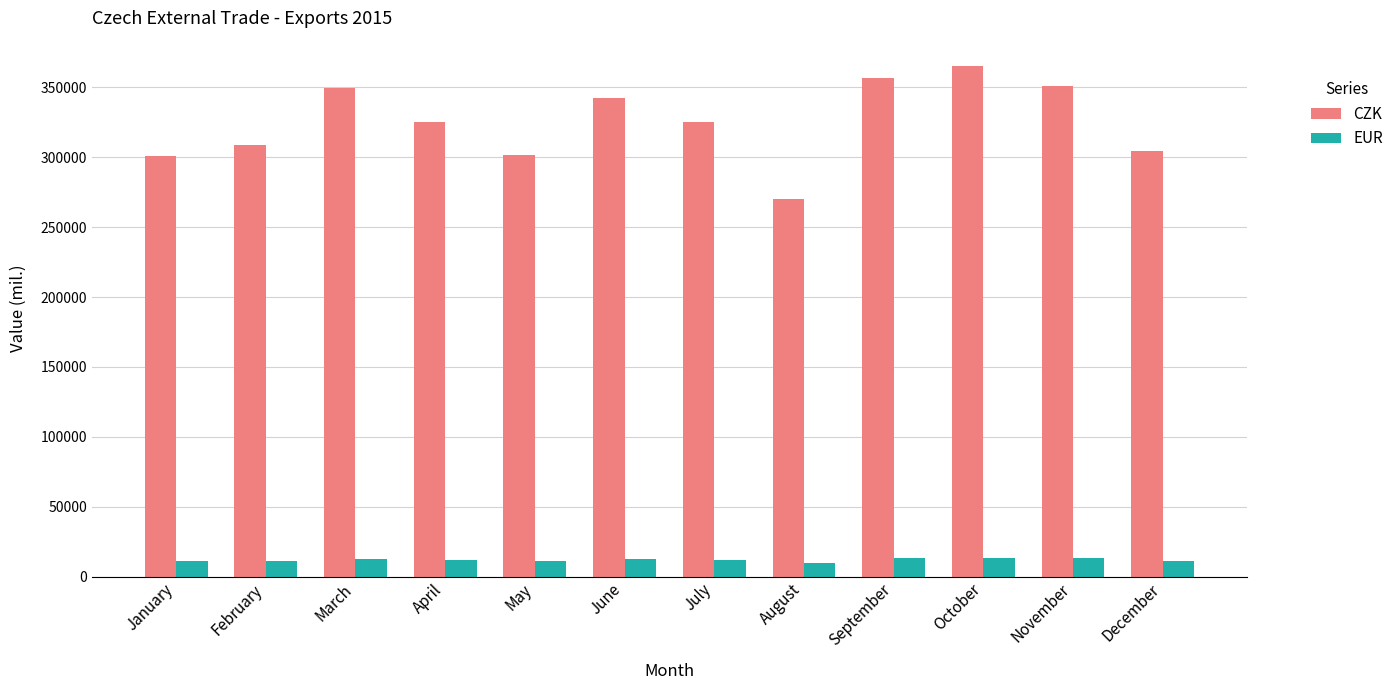

Is the value of CZK at October greater than the value of EUR at April?

Yes